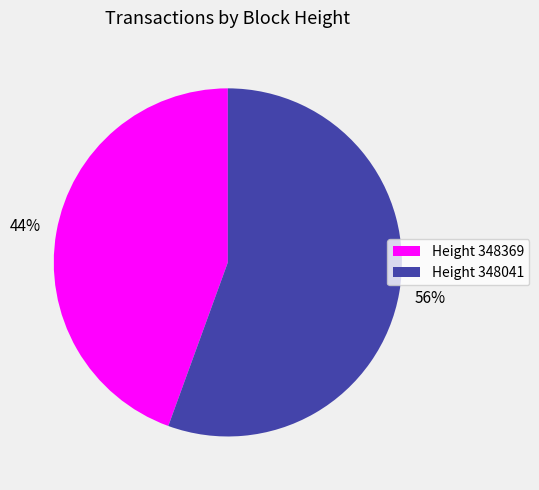

To the nearest percent, what is the combined percentage of Height 348369 and Height 348041?

100%